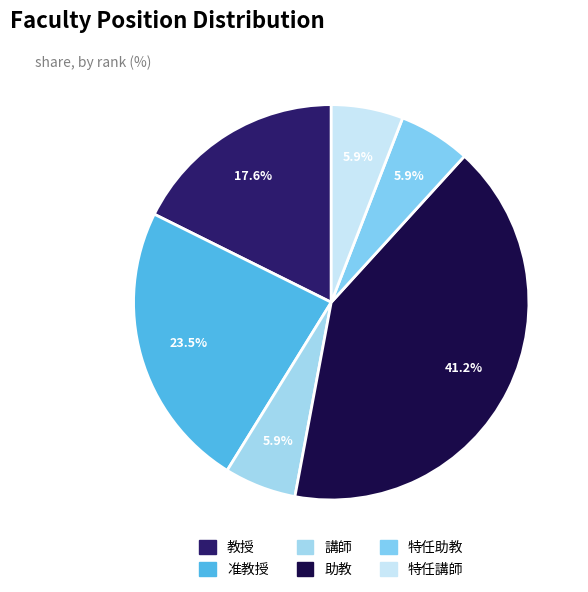

Combined, do 特任助教 and 講師 account for over 50%?

No